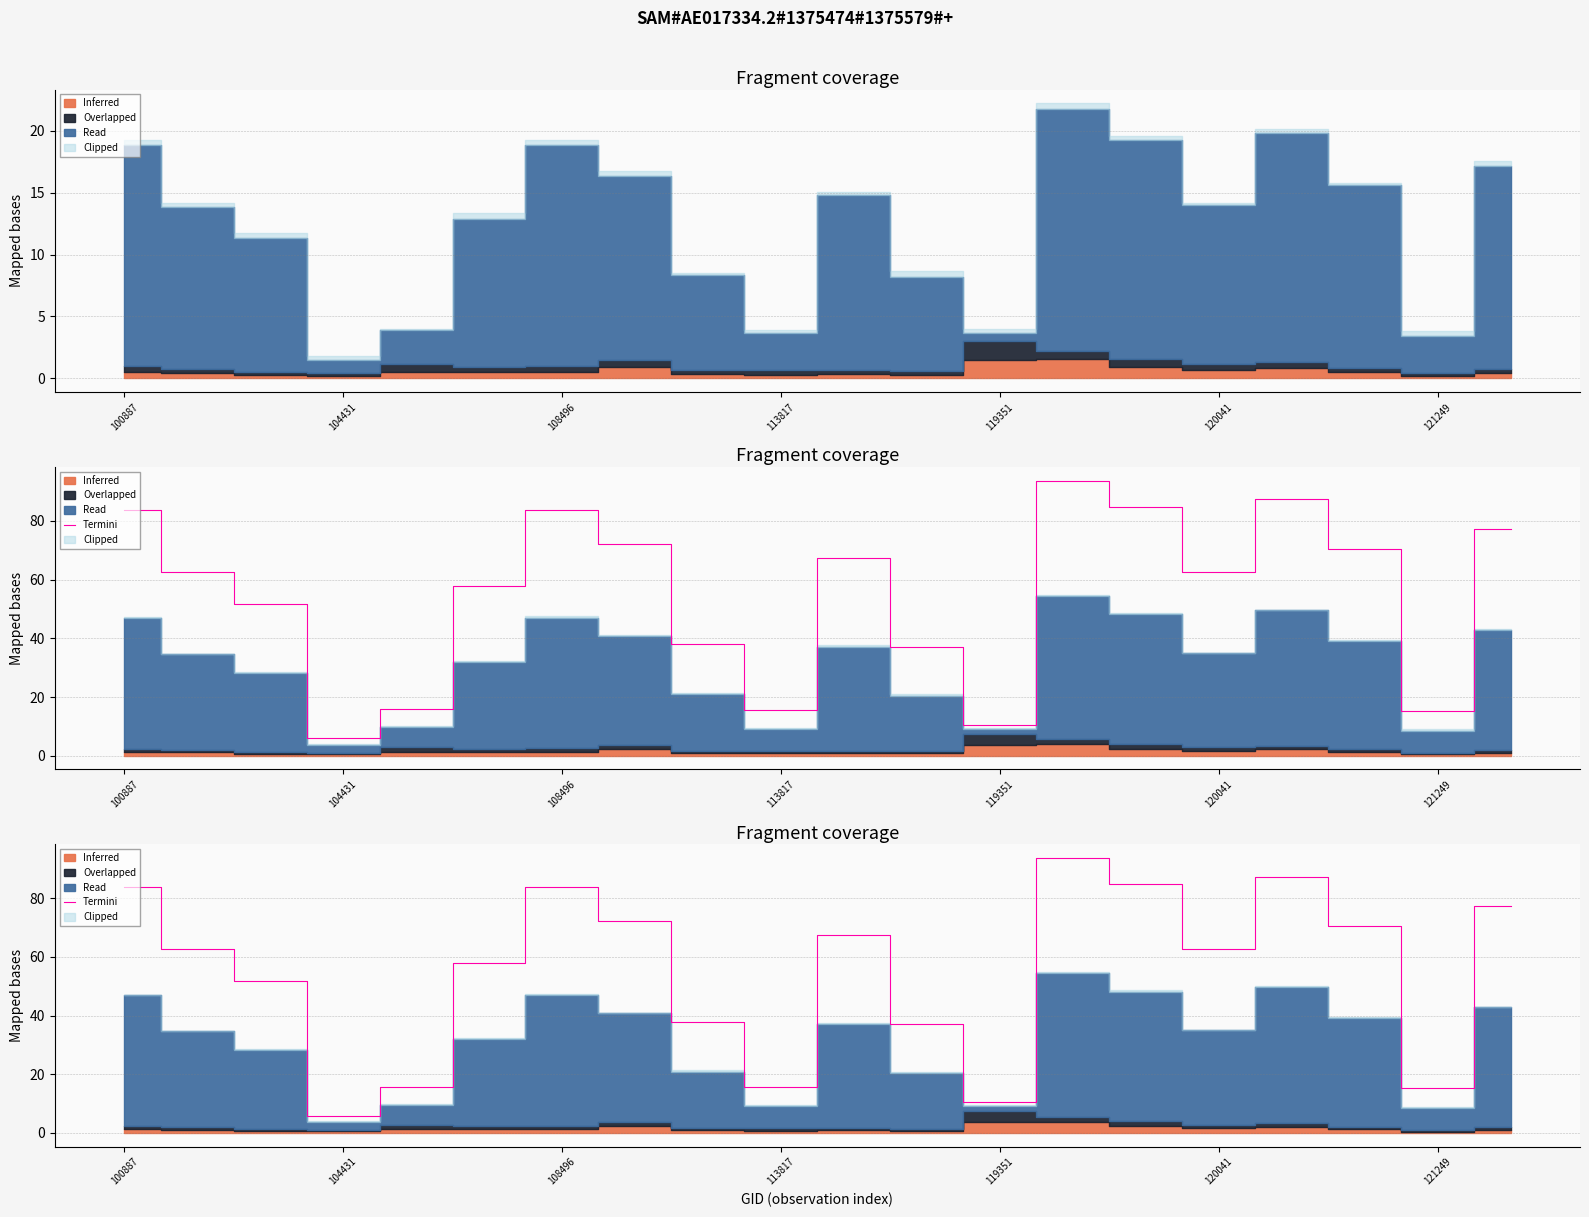

What is the sum of the values at 12 and 13?

104.3